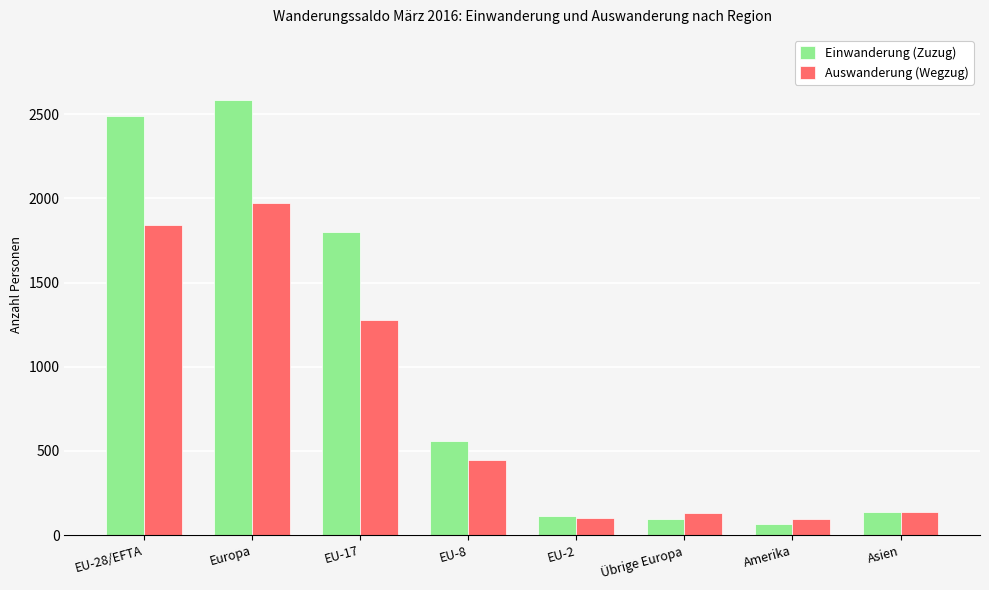

Which category has the lowest value in the Einwanderung (Zuzug) series?

Amerika